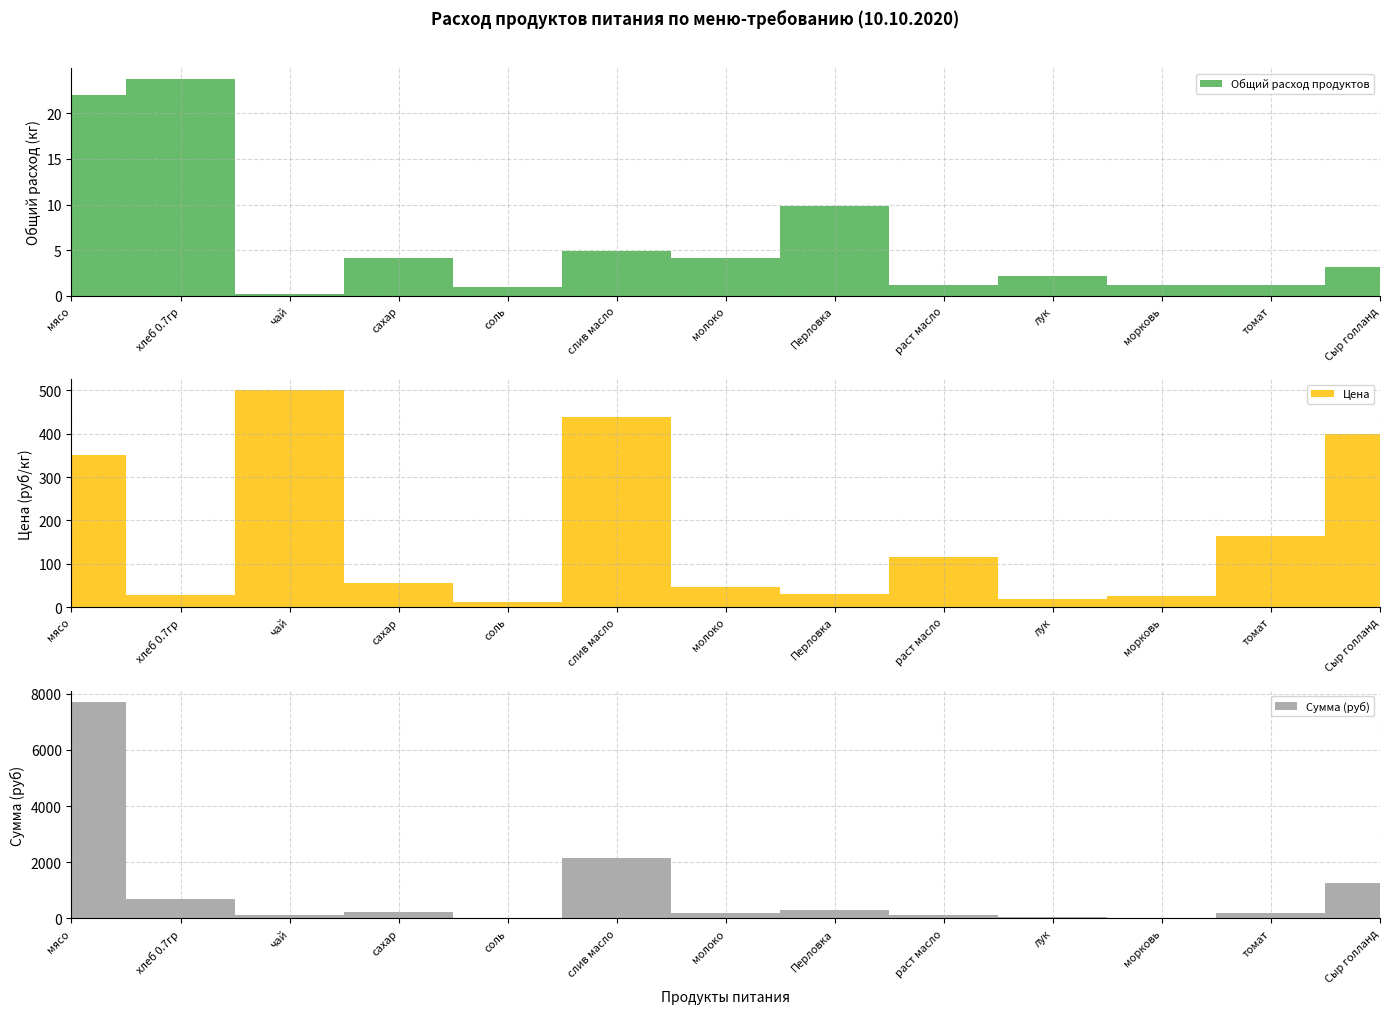

Reading right to left, list all the values displayed in this chart.

Общий расход продуктов: Сыр голланд=3.2	томат=1.2	морковь=1.2	лук=2.2	раст масло=1.2	Перловка=9.8	молоко=4.2	слив масло=4.9	соль=1.0	сахар=4.2	чай=0.2	хлеб 0.7гр=23.8	мясо=22.1
Цена: Сыр голланд=400.0	томат=164.3	морковь=25.0	лук=18.0	раст масло=115.0	Перловка=30.0	молоко=47.0	слив масло=438.9	соль=12.0	сахар=55.0	чай=500.0	хлеб 0.7гр=28.6	мясо=350.0
Сумма (руб): Сыр голланд=1274.0	томат=201.3	морковь=30.6	лук=39.7	раст масло=140.9	Перловка=294.0	молоко=195.8	слив масло=2150.6	соль=11.8	сахар=229.1	чай=122.5	хлеб 0.7гр=679.0	мясо=7717.5